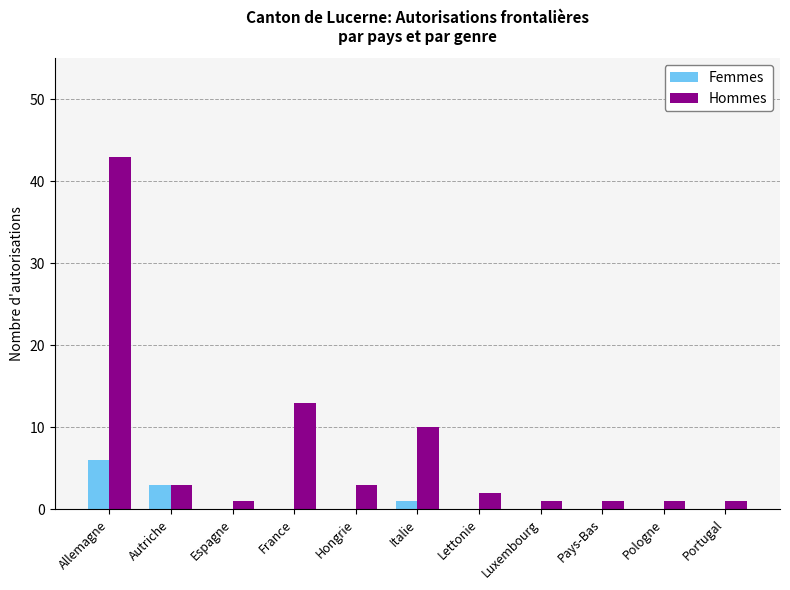

How many groups of bars are there?

11